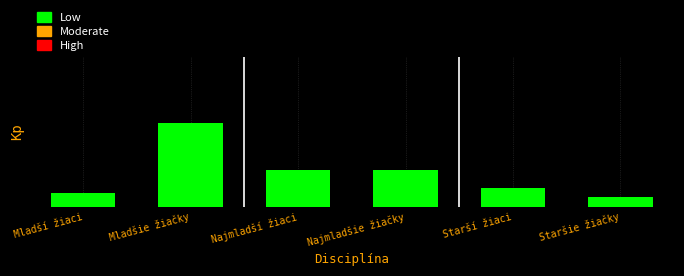

Is it true that the value at Mladšie žiačky is 9?

False